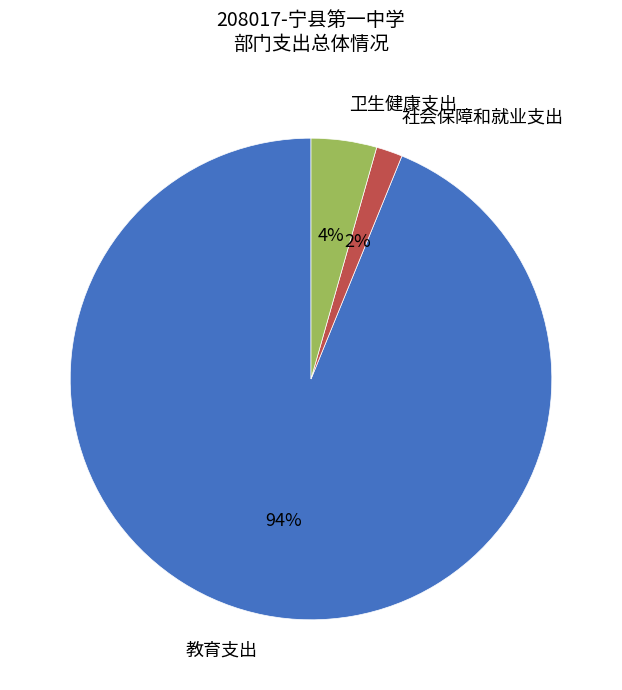

Which has a higher value, 社会保障和就业支出 or 教育支出?

教育支出